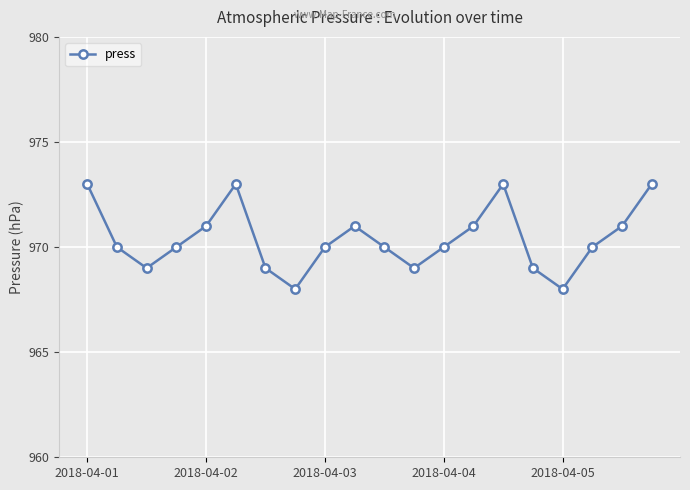

Count the values in the range 969 to 971.

14